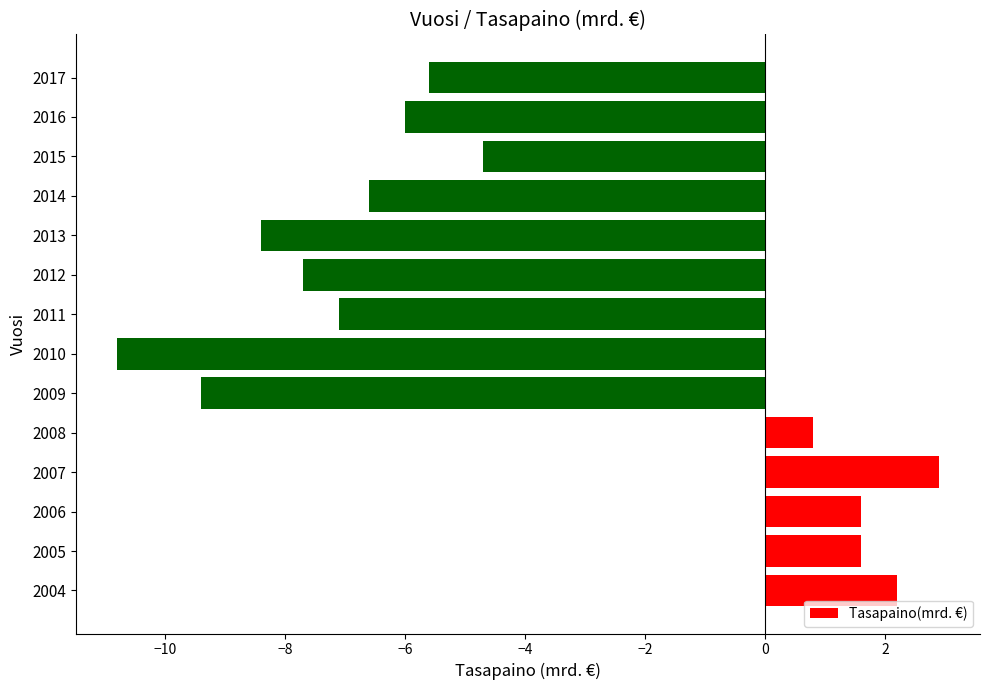

Reading top to bottom, extract all data points from this chart.

2017=-5.6	2016=-6.0	2015=-4.7	2014=-6.6	2013=-8.4	2012=-7.7	2011=-7.1	2010=-10.8	2009=-9.4	2008=0.8	2007=2.9	2006=1.6	2005=1.6	2004=2.2